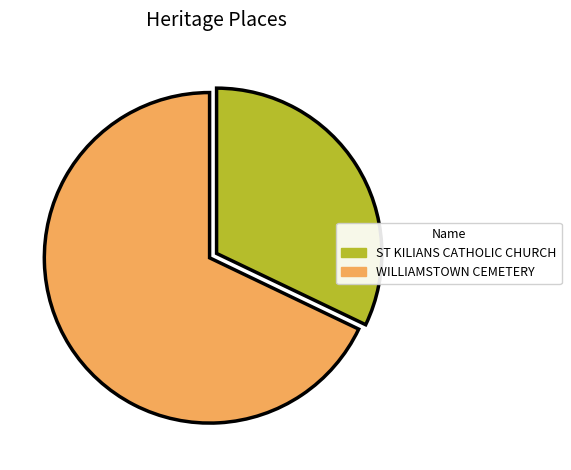

Rank the categories by value from lowest to highest.

ST KILIANS CATHOLIC CHURCH, WILLIAMSTOWN CEMETERY